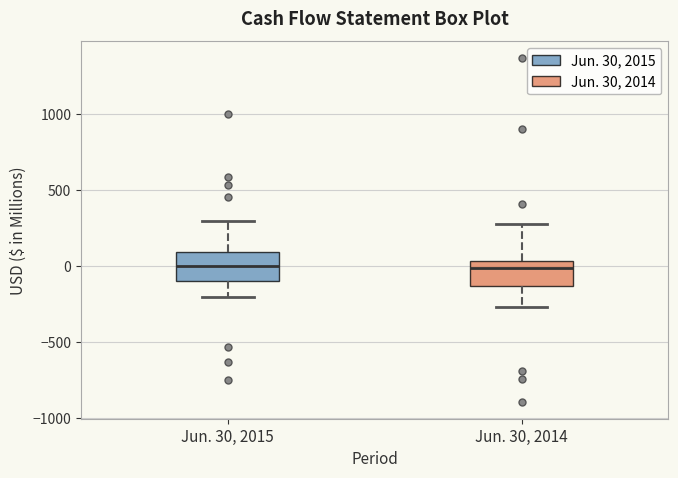

Reading left to right, transcribe this box plot: for each box, give where its median line is, the range the box spans, and where its two whiskers end, as read against the y-axis. The values are not printed on the chart, so give them approximately, as read against the axis.

Jun. 30, 2015: median 0, box -100 to 100, whiskers -200 to 300
Jun. 30, 2014: median 0, box -150 to 50, whiskers -250 to 300